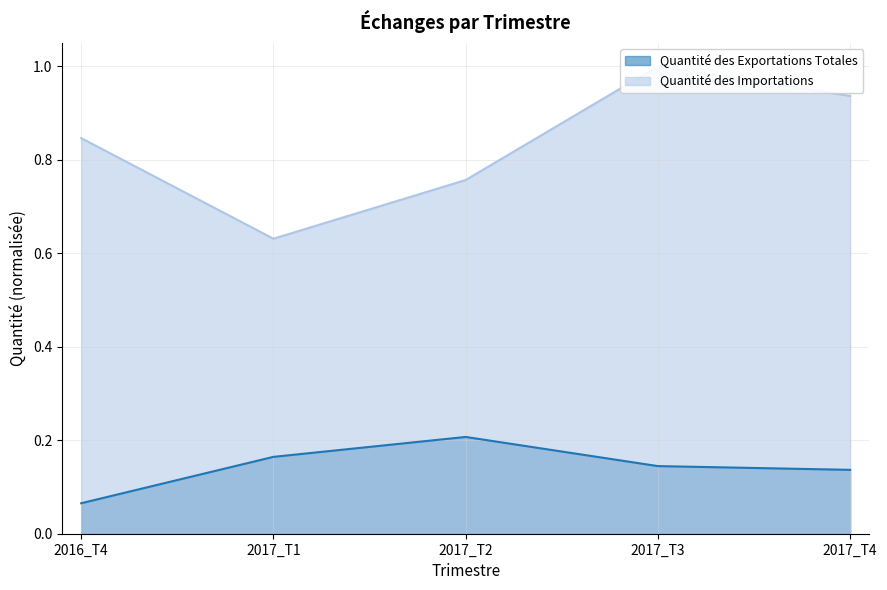

At how many categories does at least one series exceed 0?

5